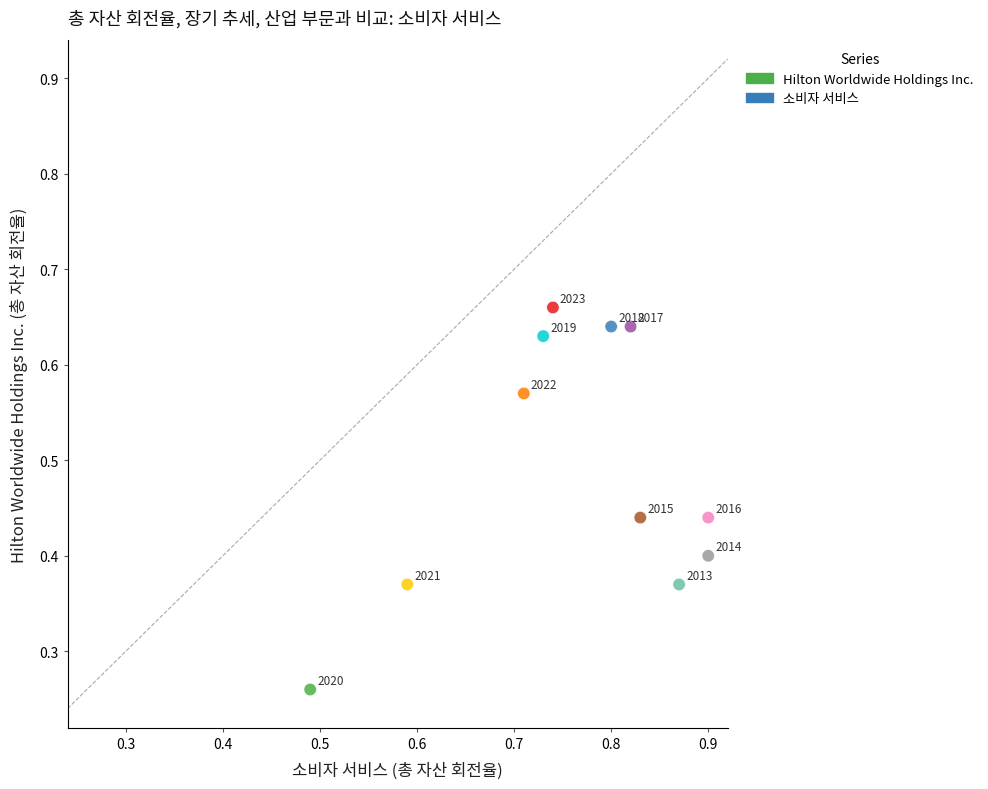

What is the average Y value?

0.5